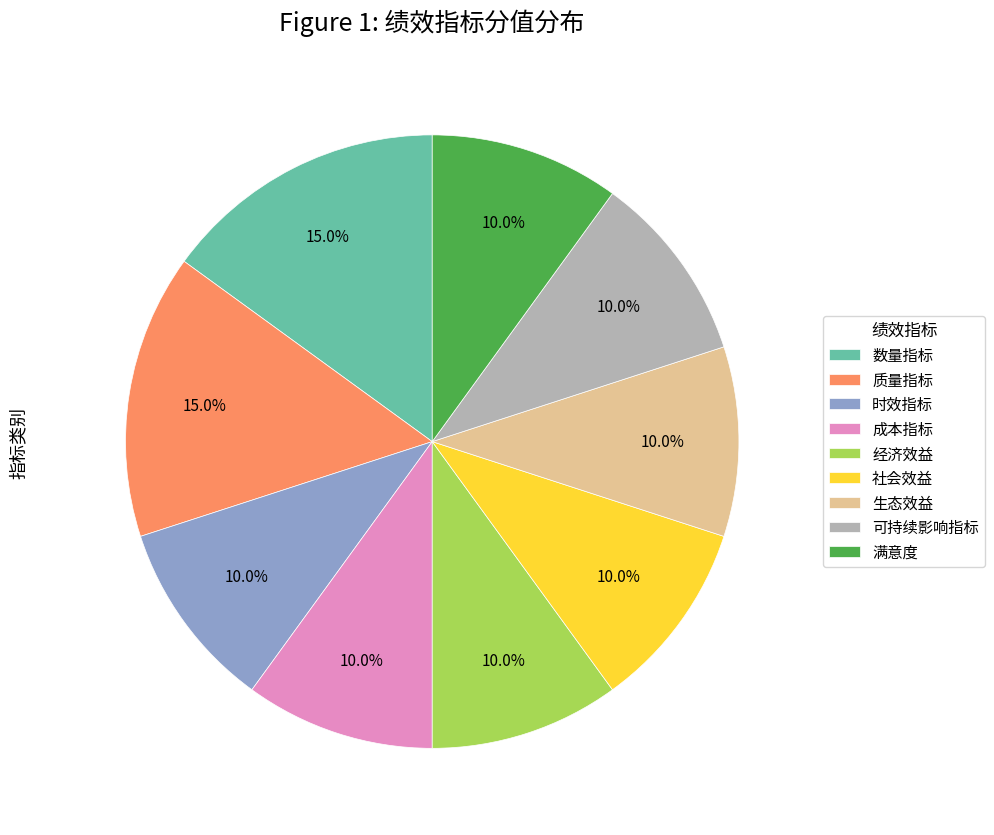

Does 成本指标 account for over 50% of the chart?

No